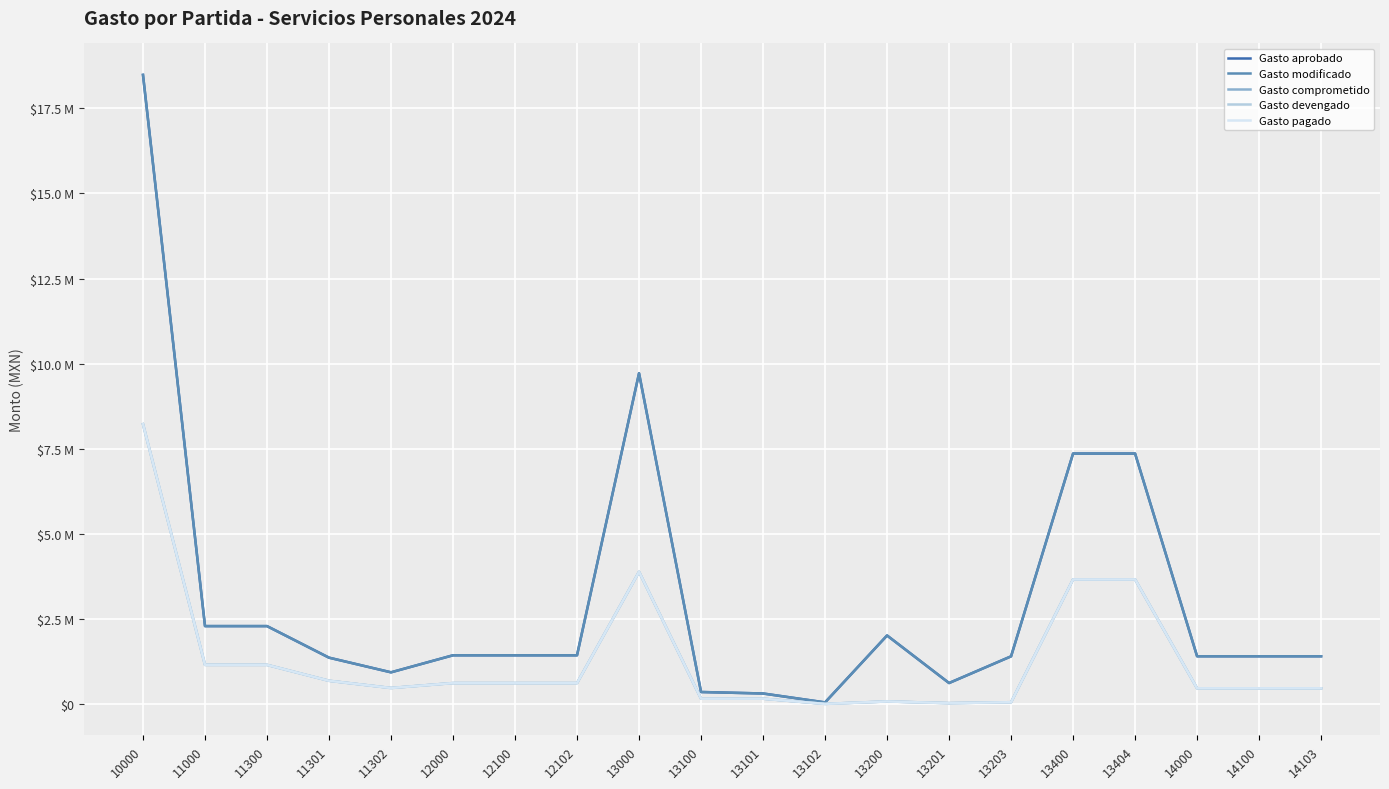

Does the chart display data point markers on the line(s)?

No